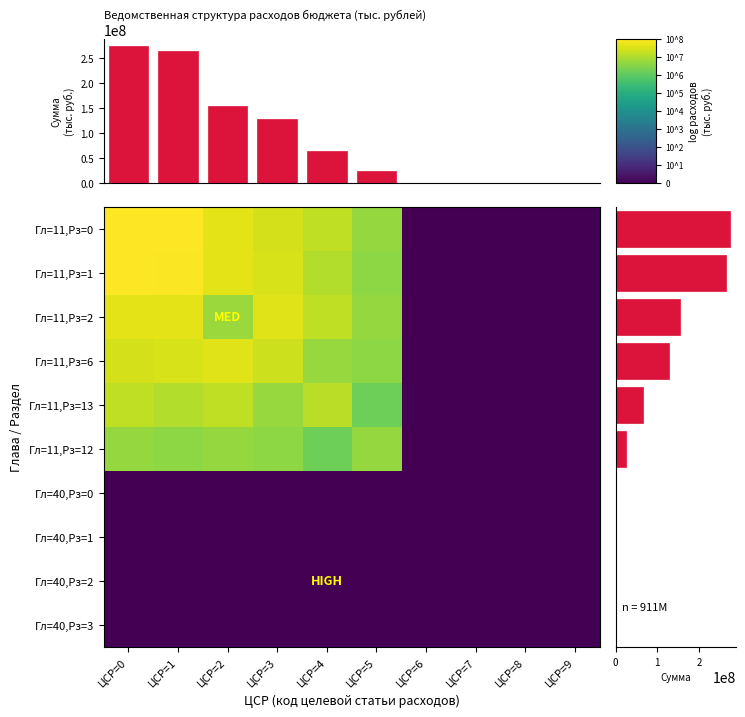

Which category has the highest value in the Гл=40,Рз=2 series?

ЦСР=0